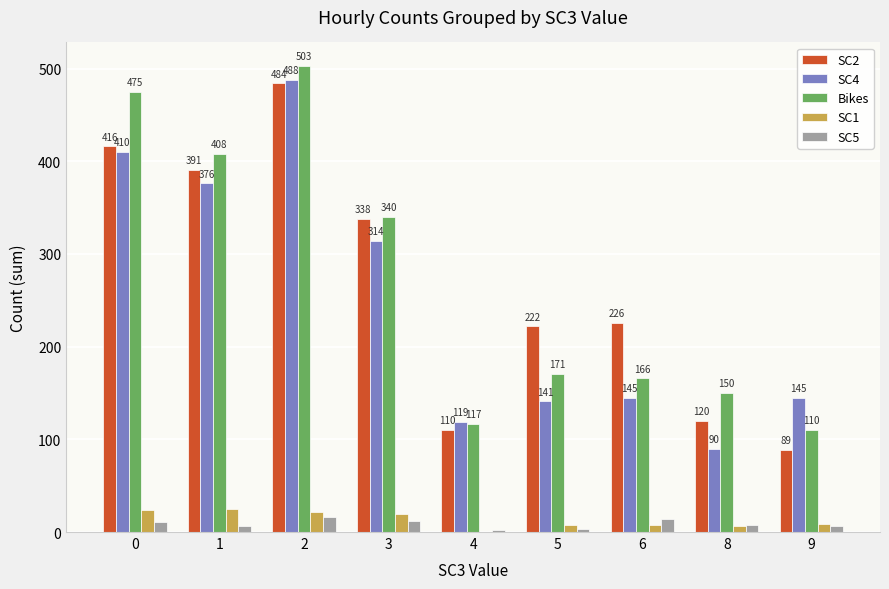

At which label is SC1 closest to 12?

9